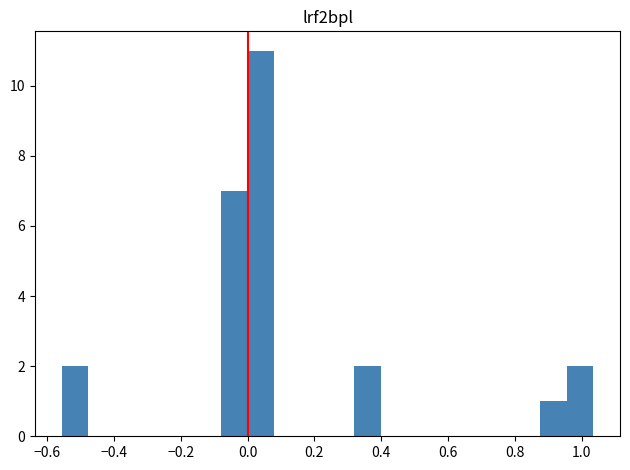

Around what value on the x-axis is the tallest bar? Give the approximate position of its centre, as read against the axis.

0.04